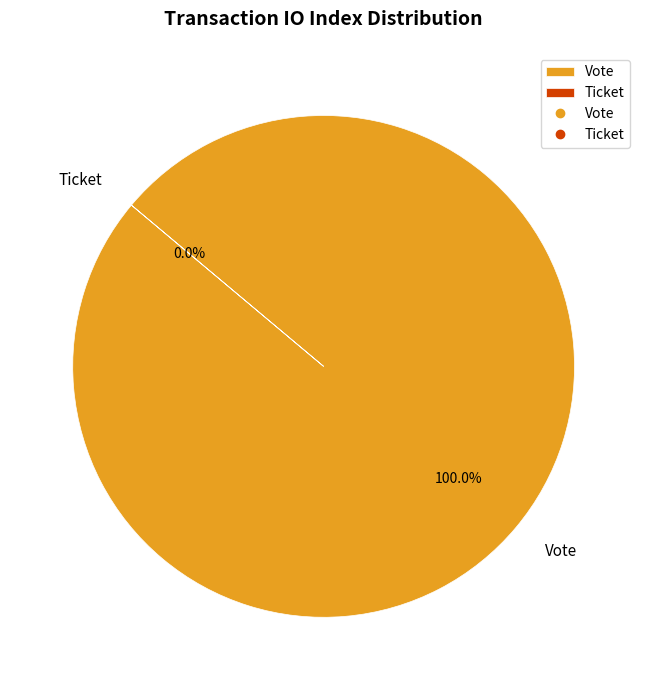

What is the smallest slice in the pie chart?

Ticket